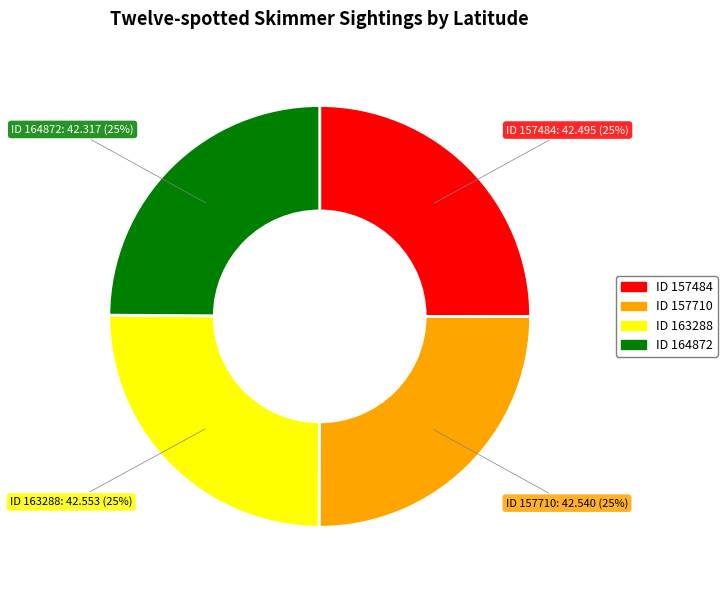

To the nearest percent, what is the average slice percentage?

25%